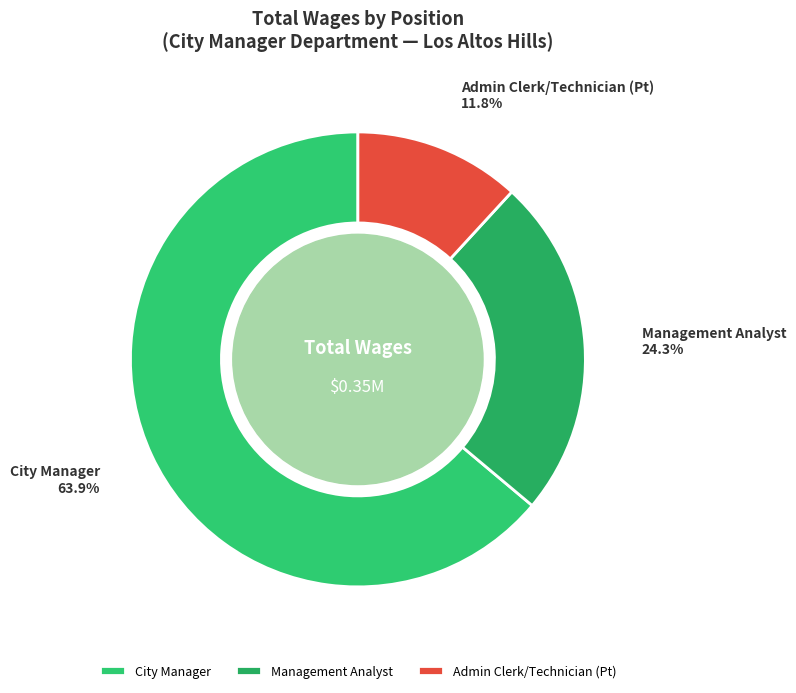

Count the number of slices in the pie.

3